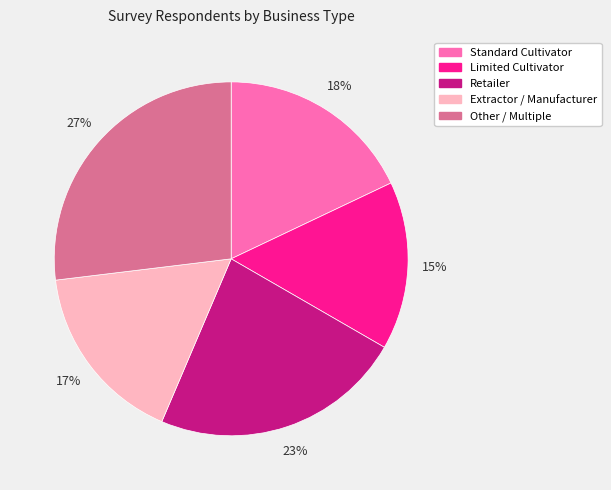

Which slice is the smallest?

Limited Cultivator